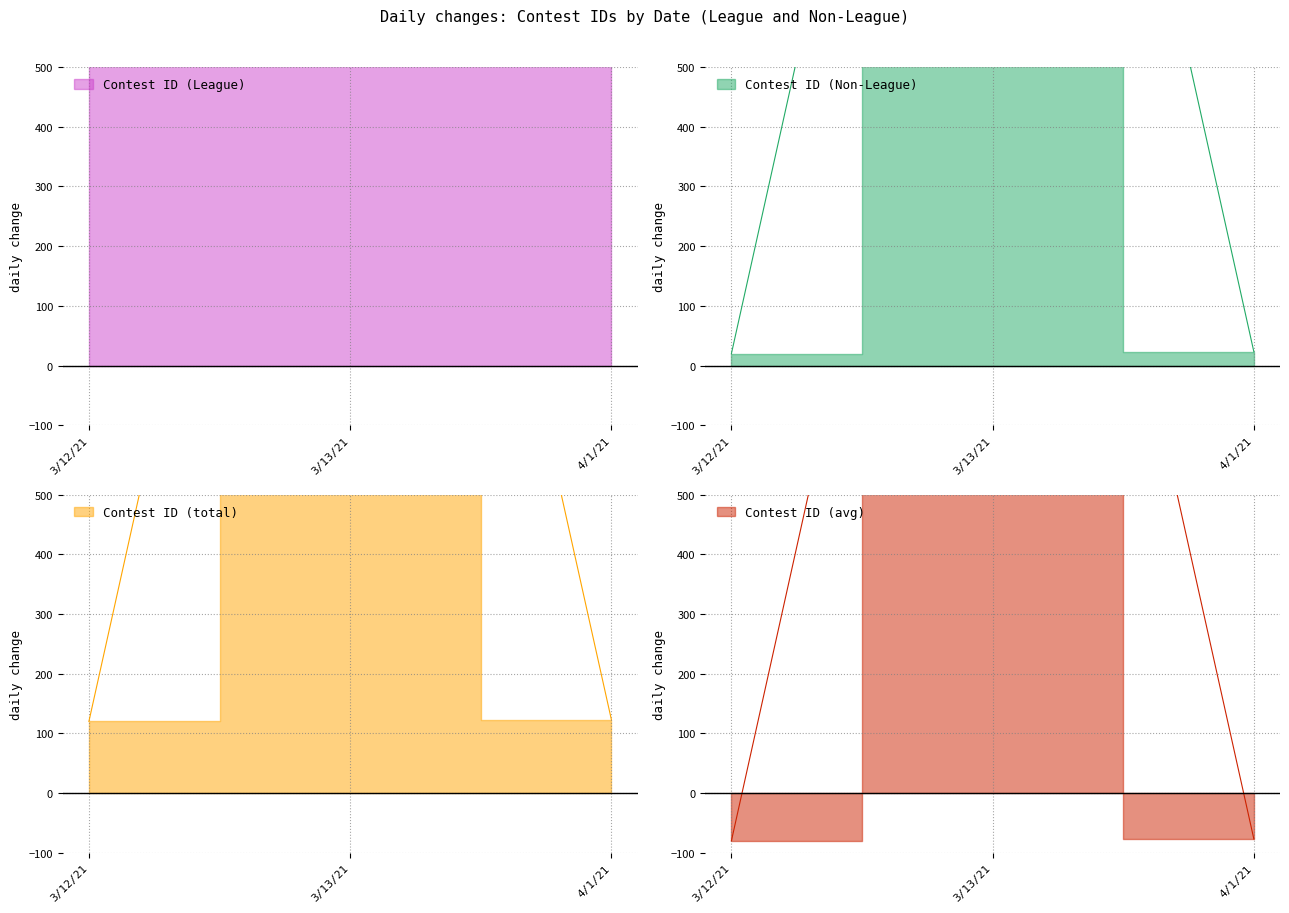

List the labels in order of value, largest first.

3/13/21, 4/1/21, 3/12/21